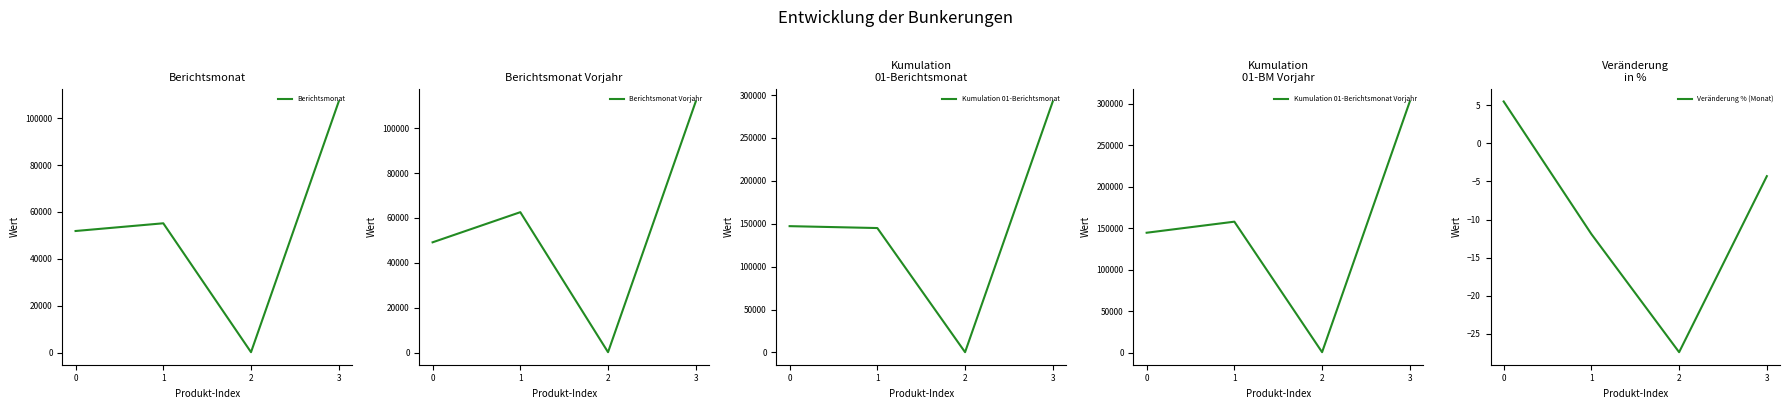

True or false: Veränderung % (Monat) has a value of -27.4 at 2.

True